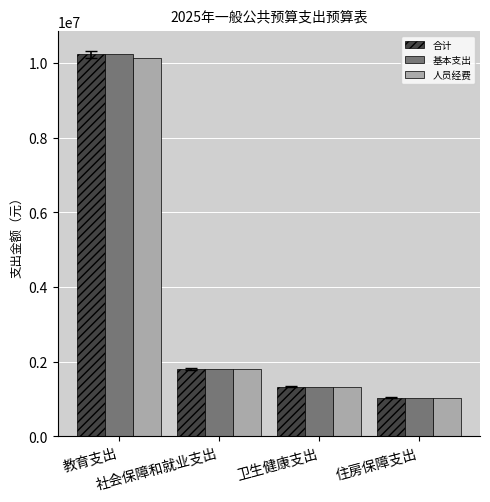

What is the lowest value of the 基本支出 series?

1041935.0